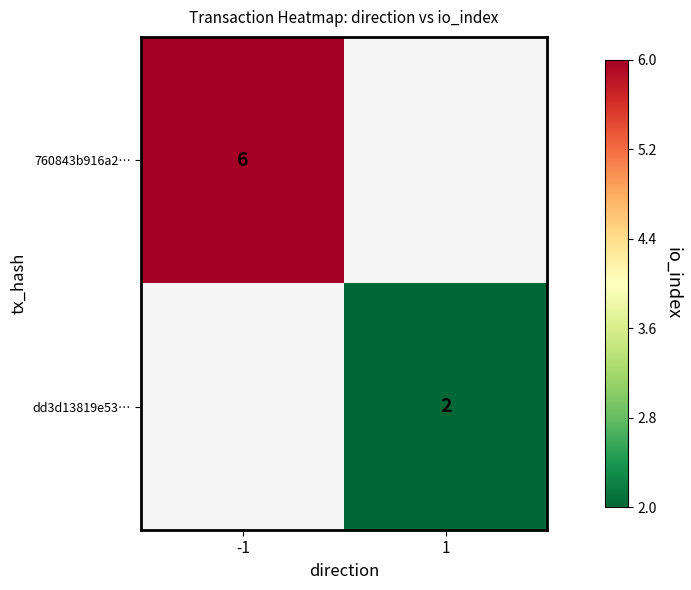

True or false: dd3d13819e53… has a value of 1 at 1.

False